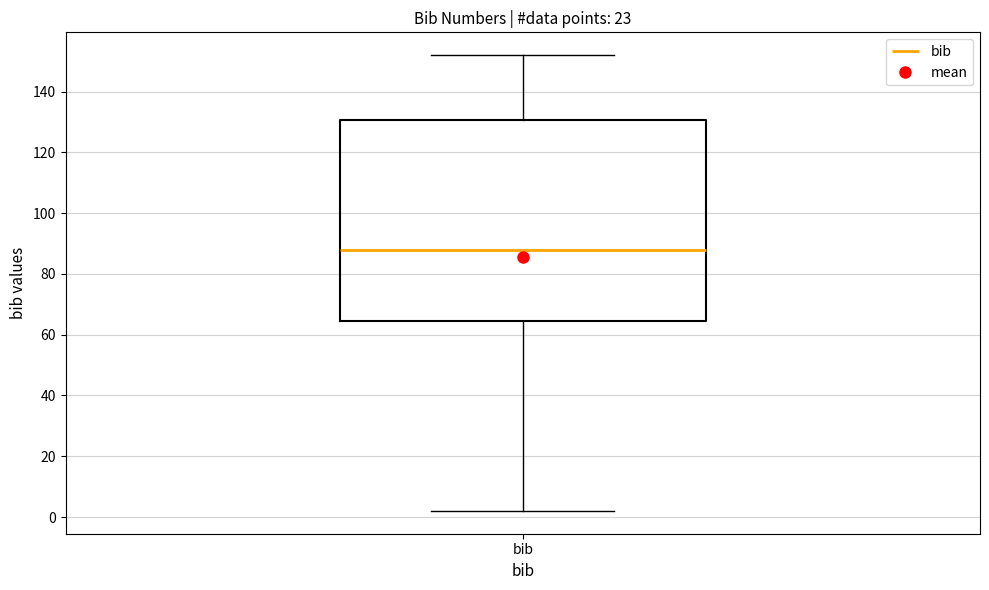

Transcribe this box plot: give where the median line is, the range the box spans, and where the two whiskers end, as read against the y-axis. The values are not printed on the chart, so give them approximately, as read against the axis.

median 88, box 64 to 130, whiskers 2 to 152